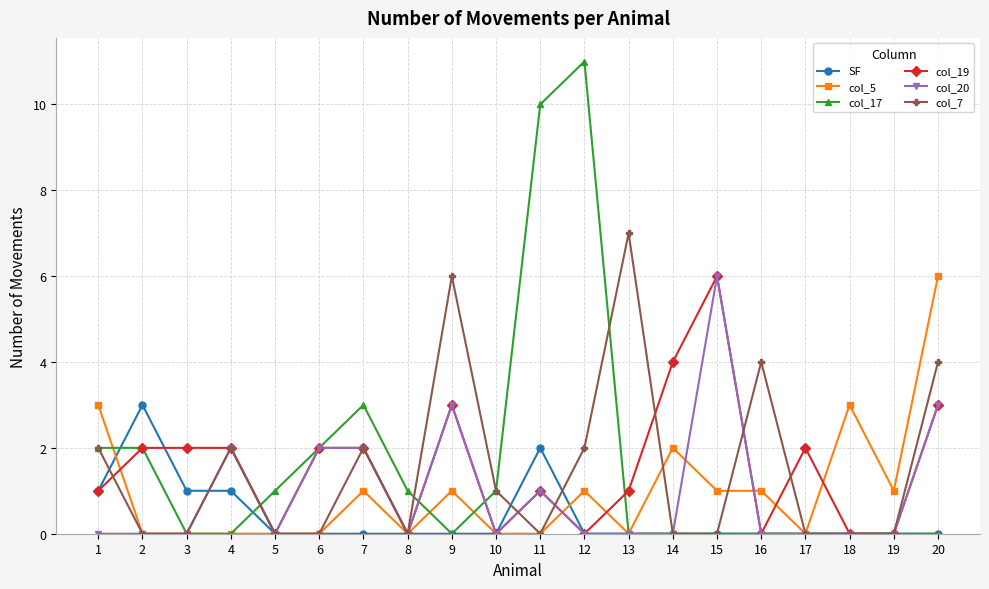

True or false: col_5 has more than 2 interior local peaks.

True